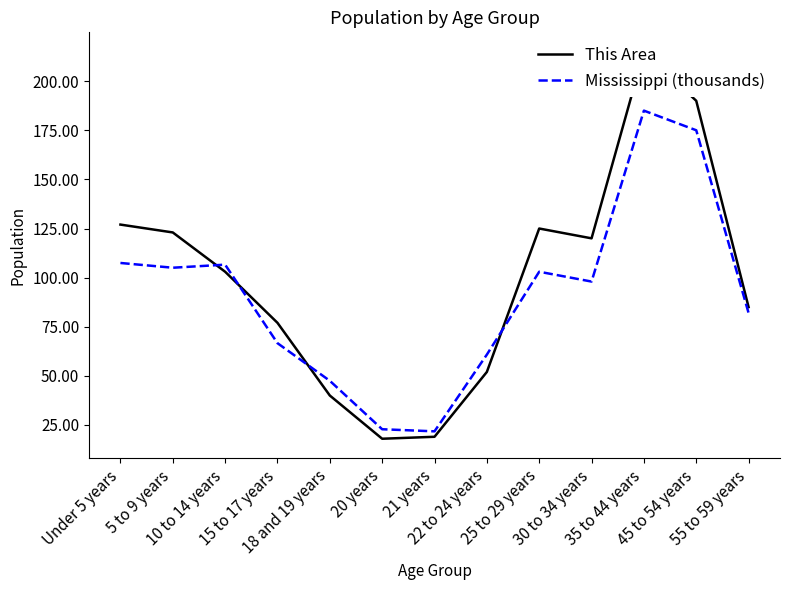

What is the average value of the Mississippi (thousands) series?

90.9